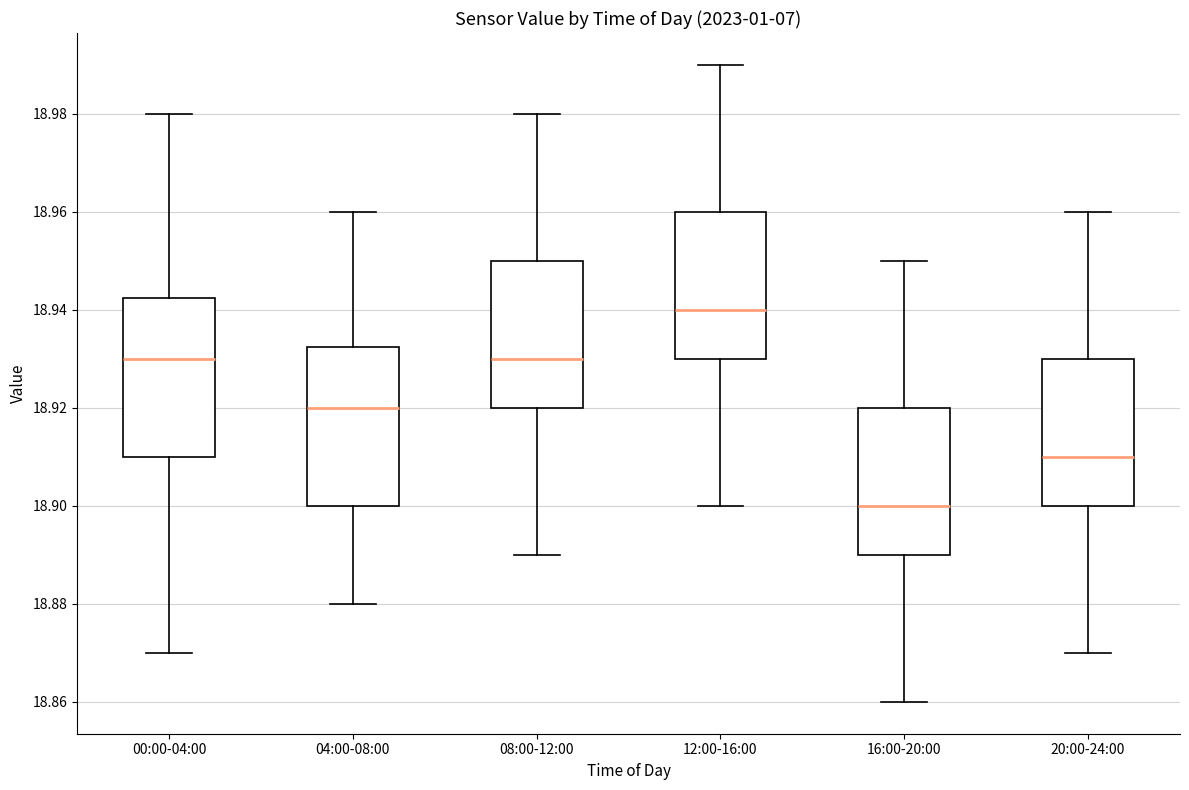

Reading left to right, read every box against the y-axis: the position of its median line, the range the box covers, and the ends of its whiskers. The values are not printed on the chart, so give them approximately, as read against the axis.

00:00-04:00: median 18.930, box 18.910 to 18.942, whiskers 18.870 to 18.980
04:00-08:00: median 18.920, box 18.900 to 18.932, whiskers 18.880 to 18.960
08:00-12:00: median 18.930, box 18.920 to 18.950, whiskers 18.890 to 18.980
12:00-16:00: median 18.940, box 18.930 to 18.960, whiskers 18.900 to 18.990
16:00-20:00: median 18.900, box 18.890 to 18.920, whiskers 18.860 to 18.950
20:00-24:00: median 18.910, box 18.900 to 18.930, whiskers 18.870 to 18.960